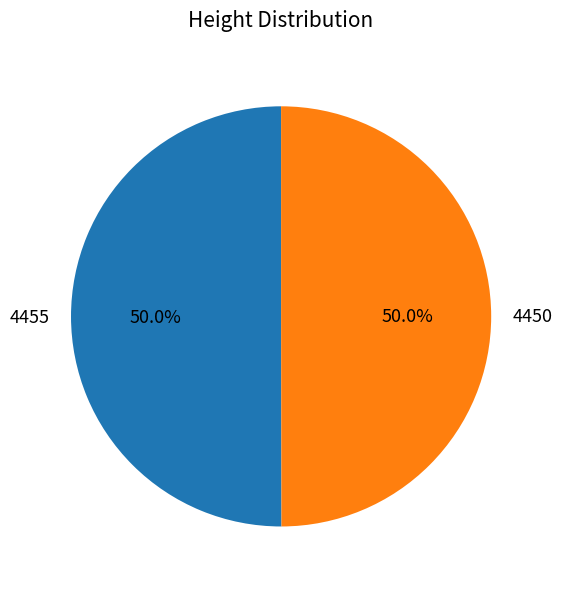

True or false: 4450 accounts for 37% of the total.

False